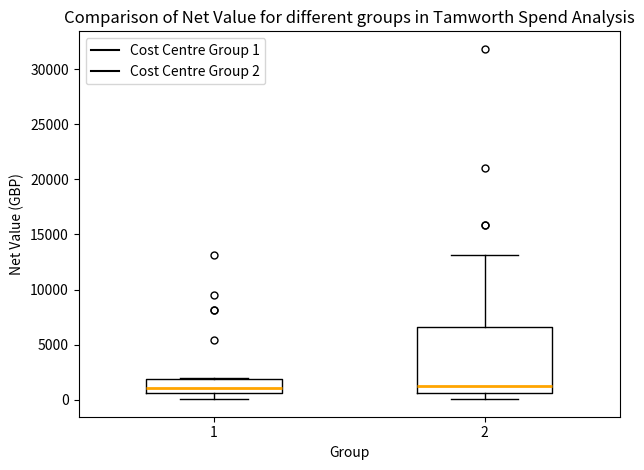

Which box is the tallest, from its lower edge to its upper edge?

2